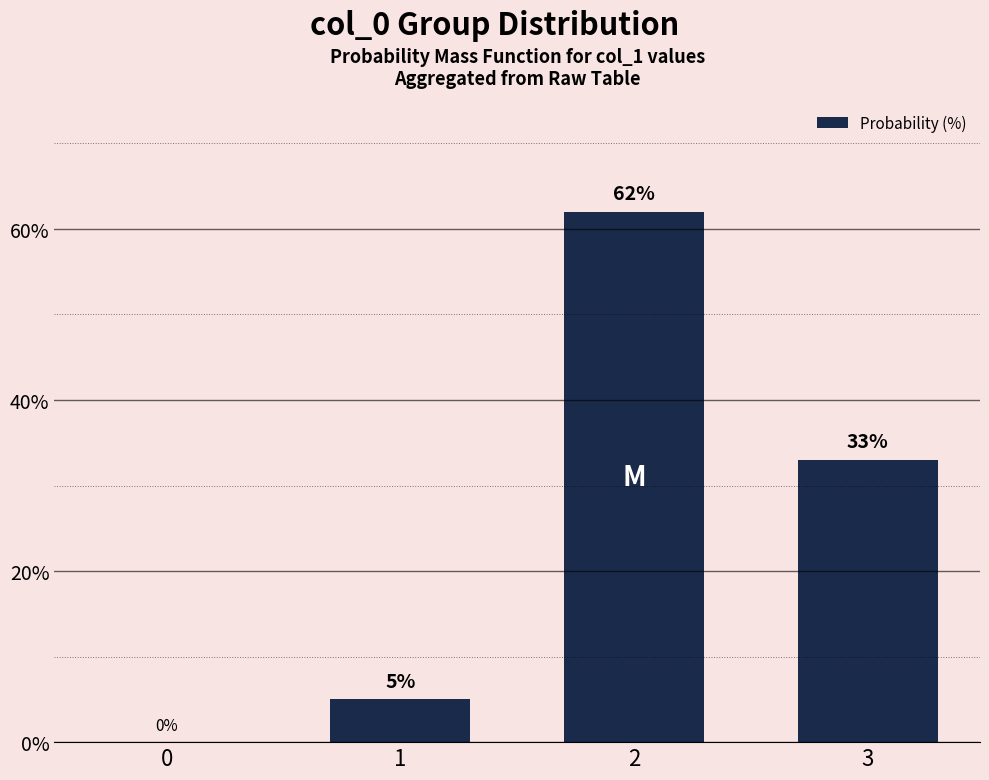

Is it true that the value at 0 is 30?

False